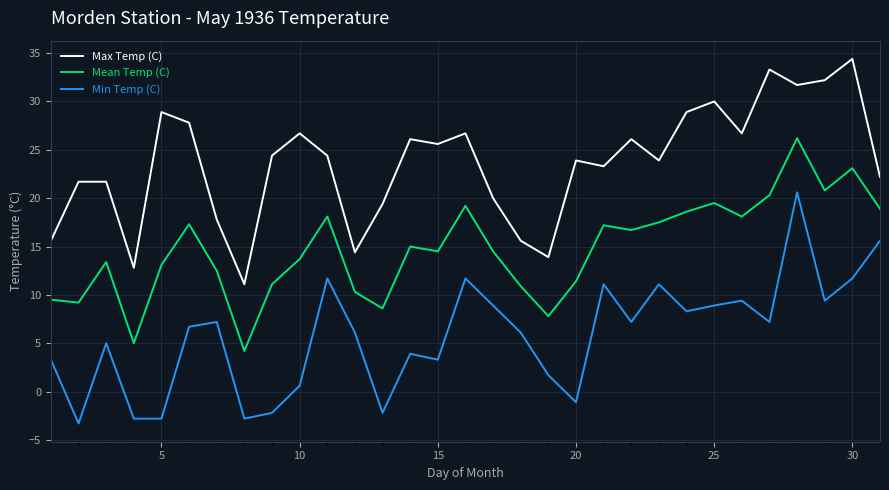

What is the maximum value for Mean Temp (C)?

26.2